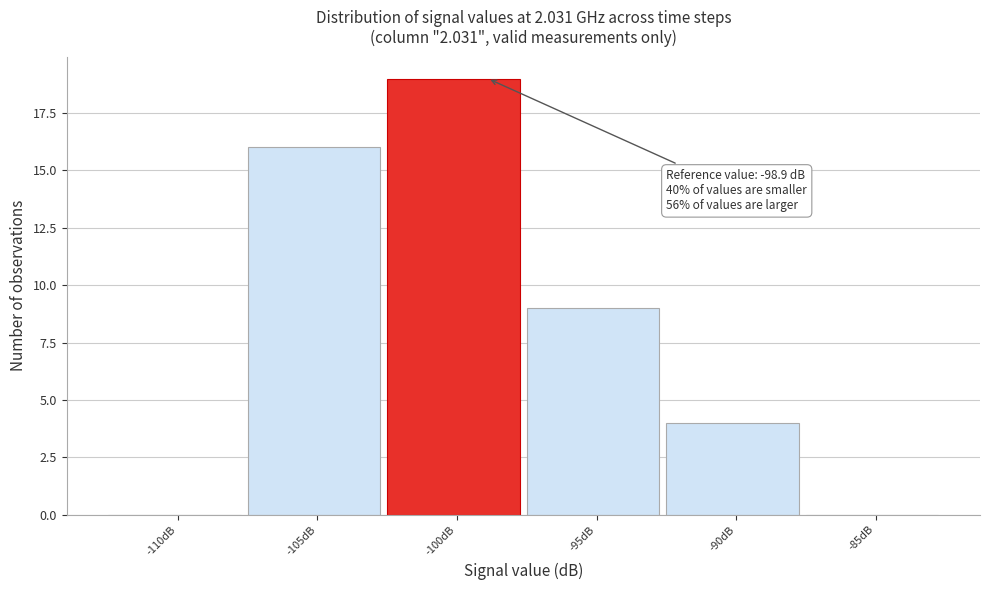

Reading left to right, list all the values displayed in this chart.

-110dB=0	-105dB=16	-100dB=19	-95dB=9	-90dB=4	-85dB=0